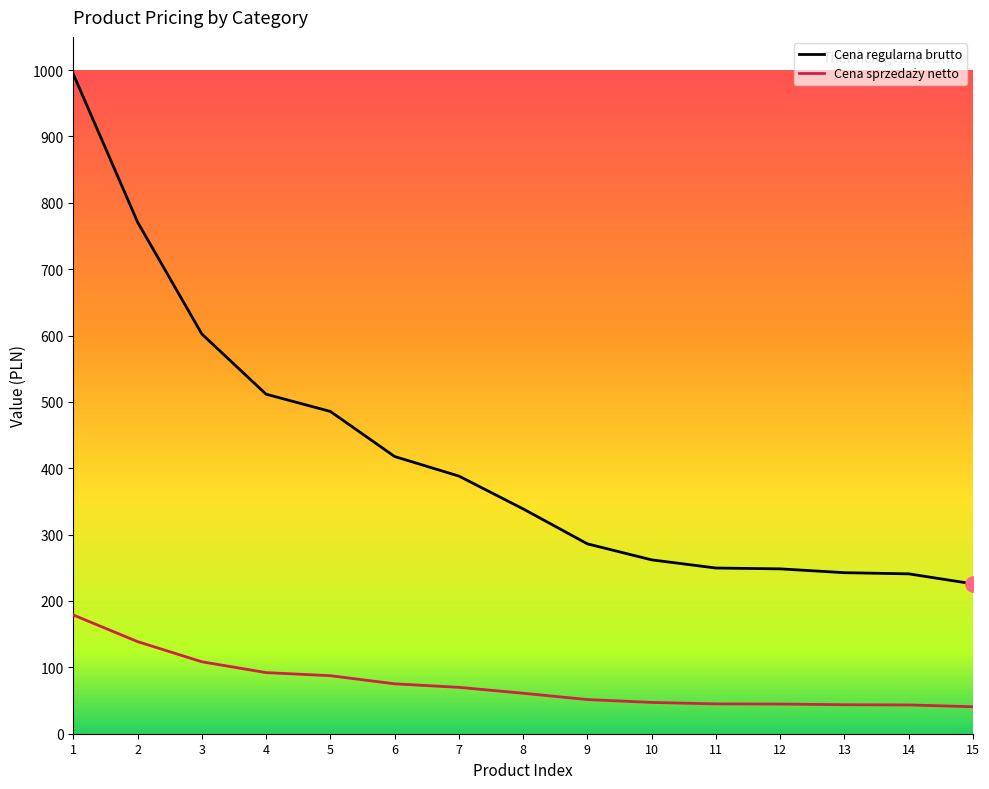

At which category is the sum across all series the highest?

1